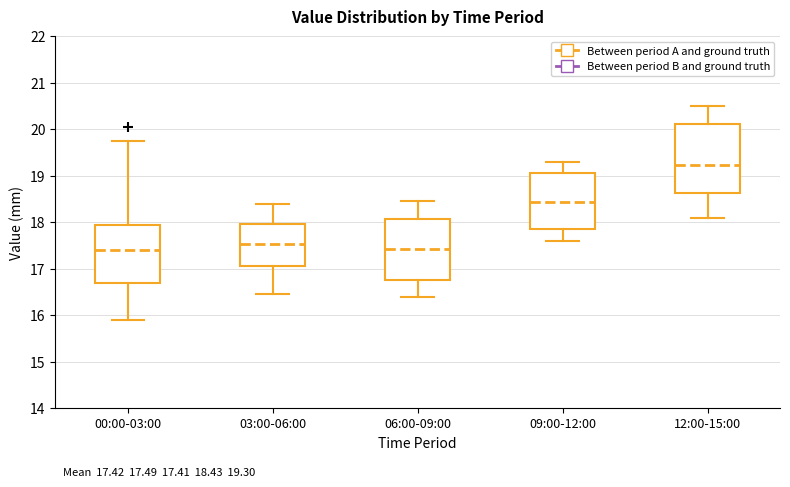

Which box is the tallest, from its lower edge to its upper edge?

12:00-15:00